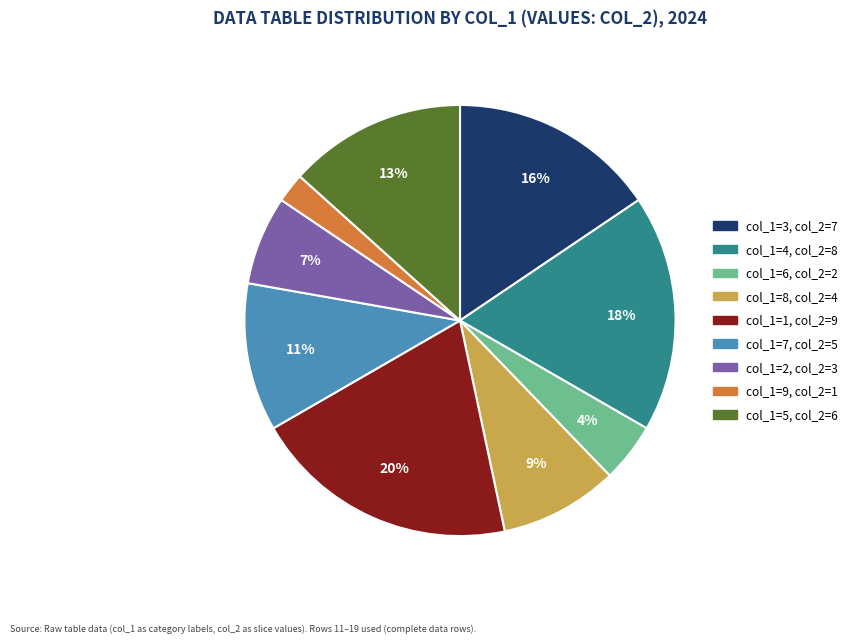

Is there any slice that represents more than half of the pie?

No